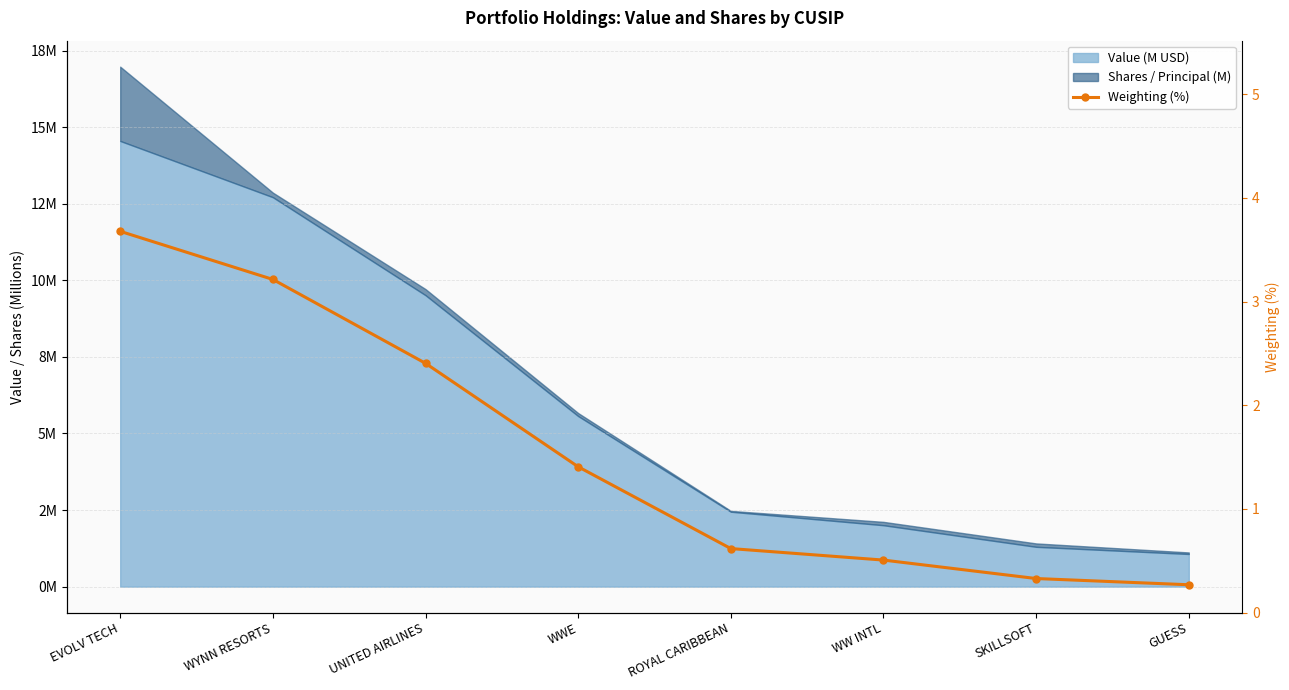

How many lines are shown in the chart?

1